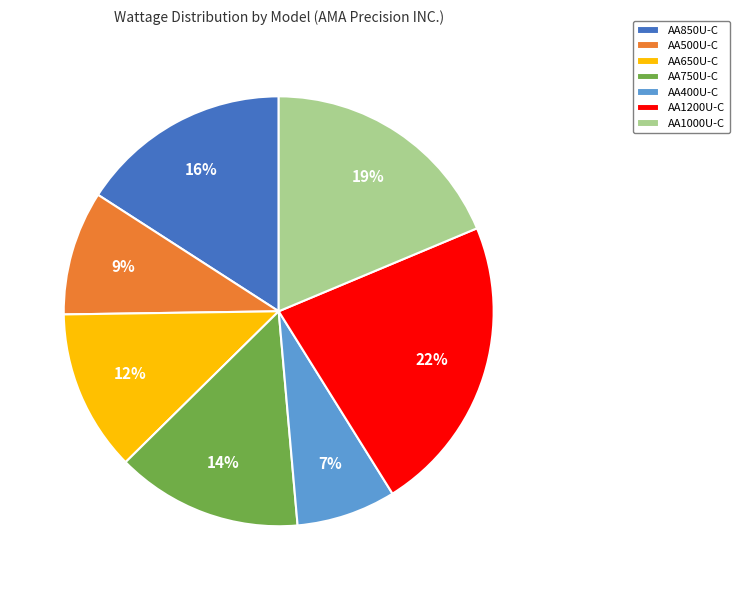

Rank the categories by value from highest to lowest.

AA1200U-C, AA1000U-C, AA850U-C, AA750U-C, AA650U-C, AA500U-C, AA400U-C